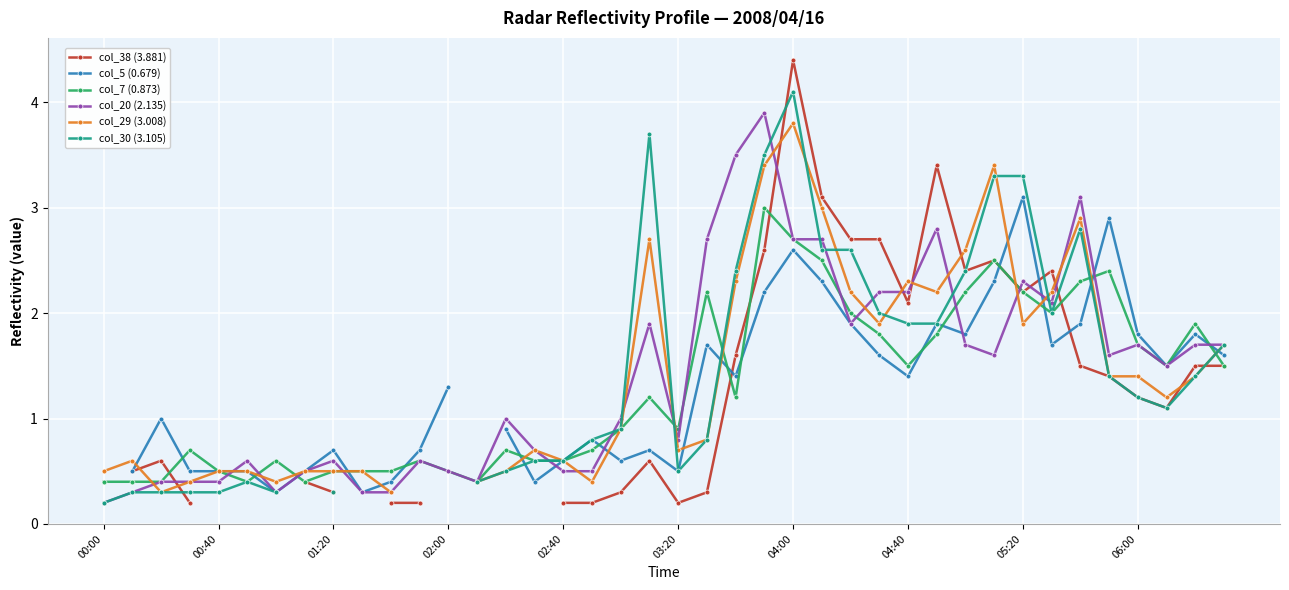

True or false: col_30 (3.105) and col_5 (0.679) cross at least once.

True